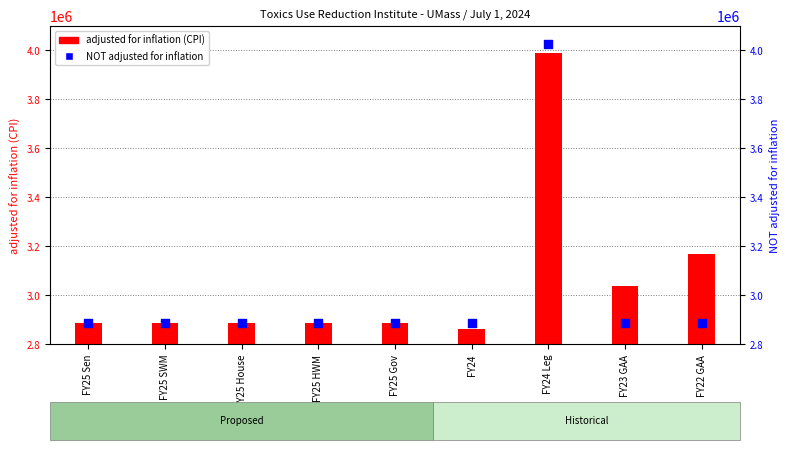

Which series has the largest Y range (max minus min)?

NOT adjusted for inflation